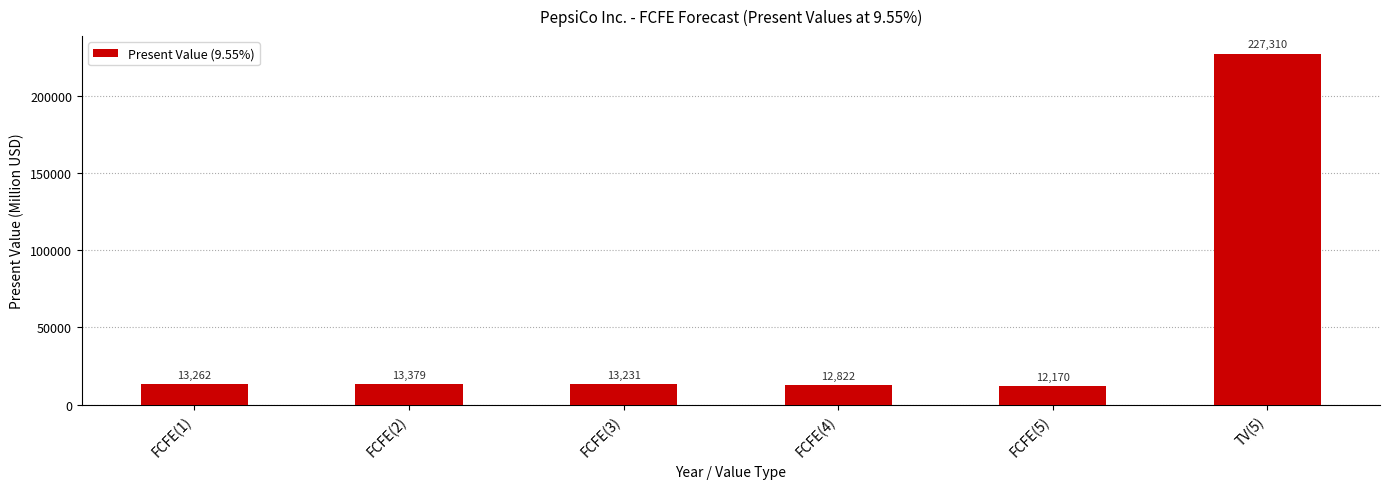

Reading right to left, list all the values displayed in this chart.

TV(5)=227310	FCFE(5)=12170	FCFE(4)=12822	FCFE(3)=13231	FCFE(2)=13379	FCFE(1)=13262